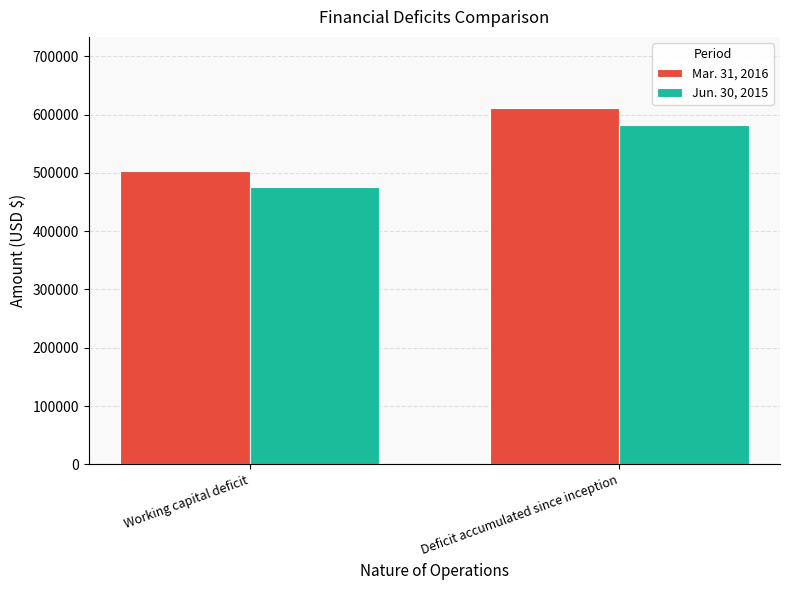

What is the difference between the highest and lowest values at Deficit accumulated since inception?

28731